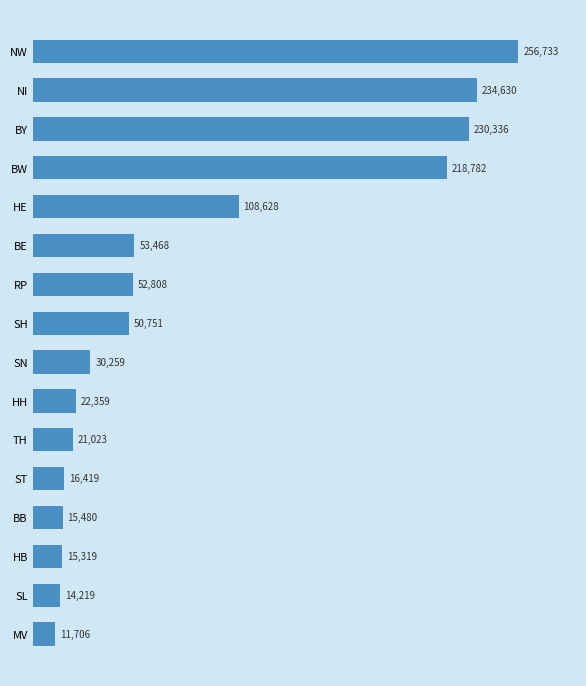

What is the approximate value at ST?

16419.3